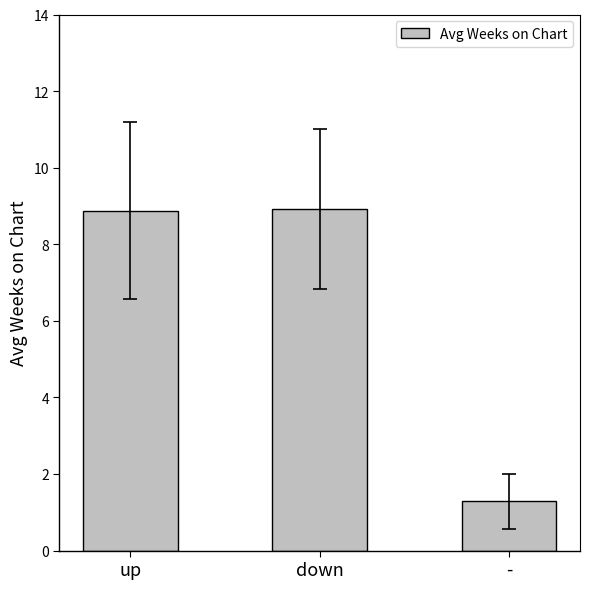

What is the difference between the maximum and minimum values?

7.6